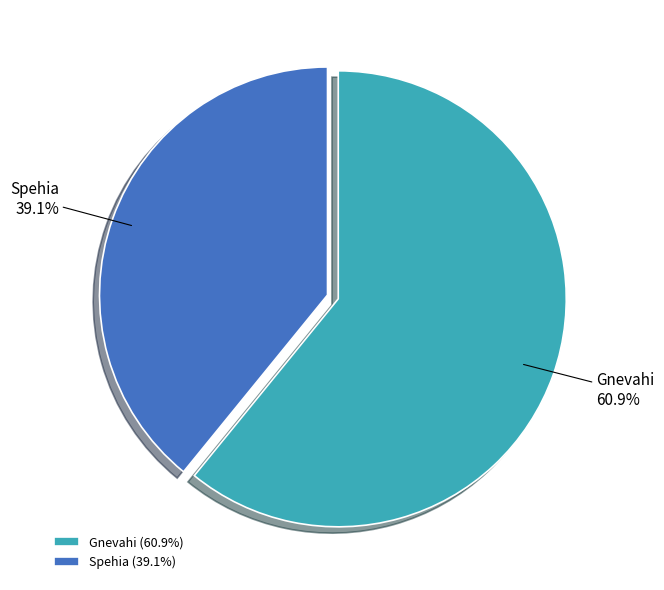

Approximately how many times larger is the value at Gnevahi compared to Spehia?

1.6